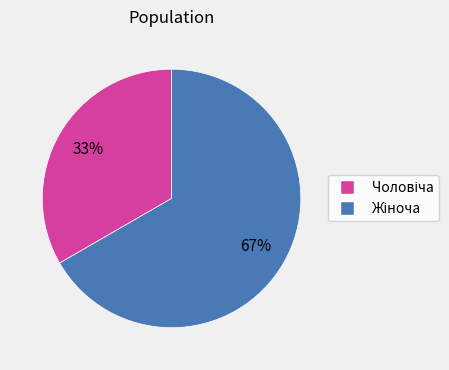

To the nearest percent, what is the average slice percentage?

50%